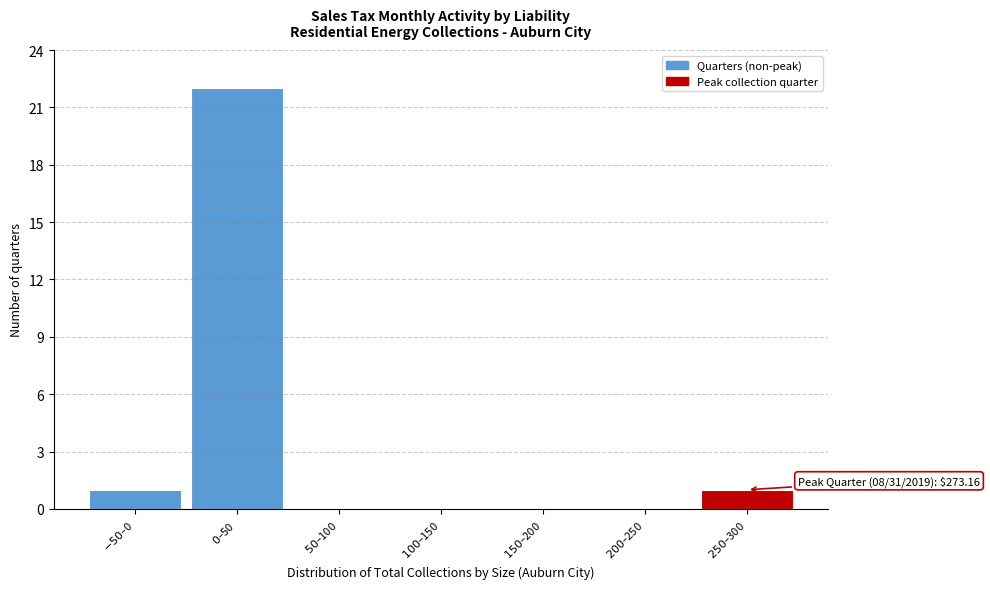

What is the sum of all values?

24